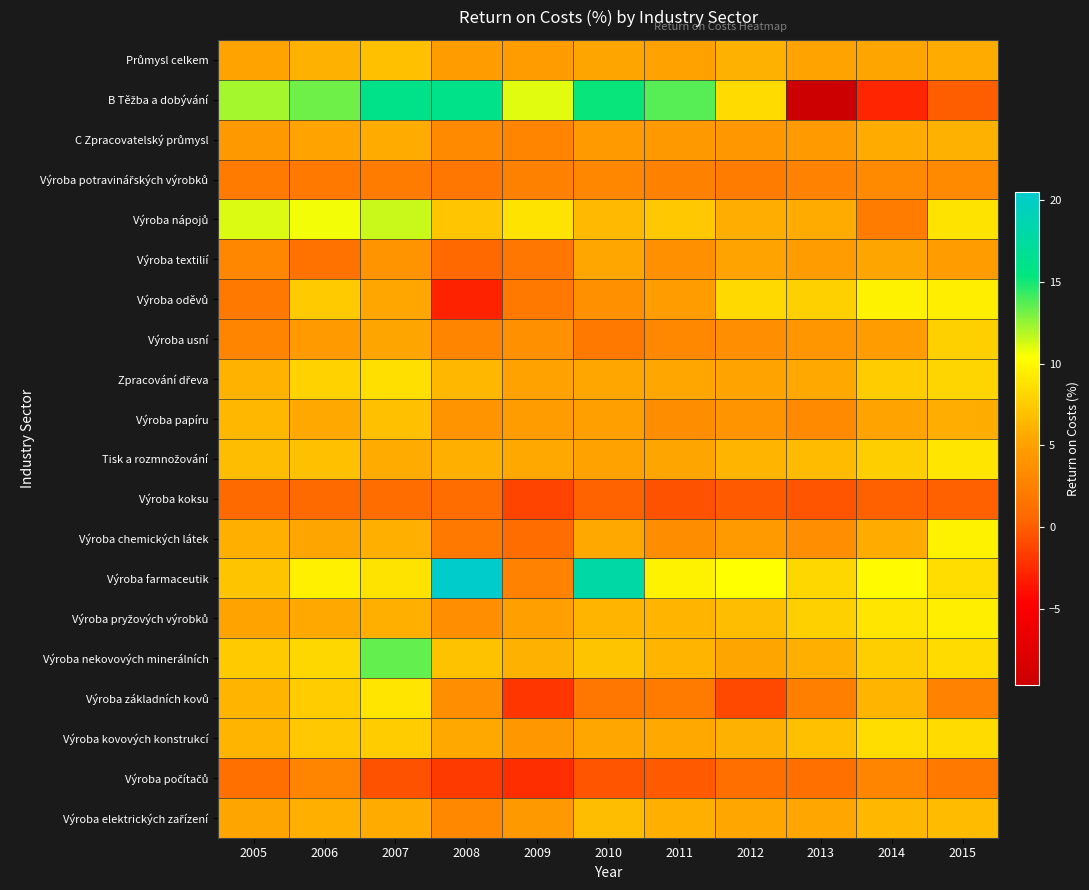

What is the smallest value displayed?

-9.7